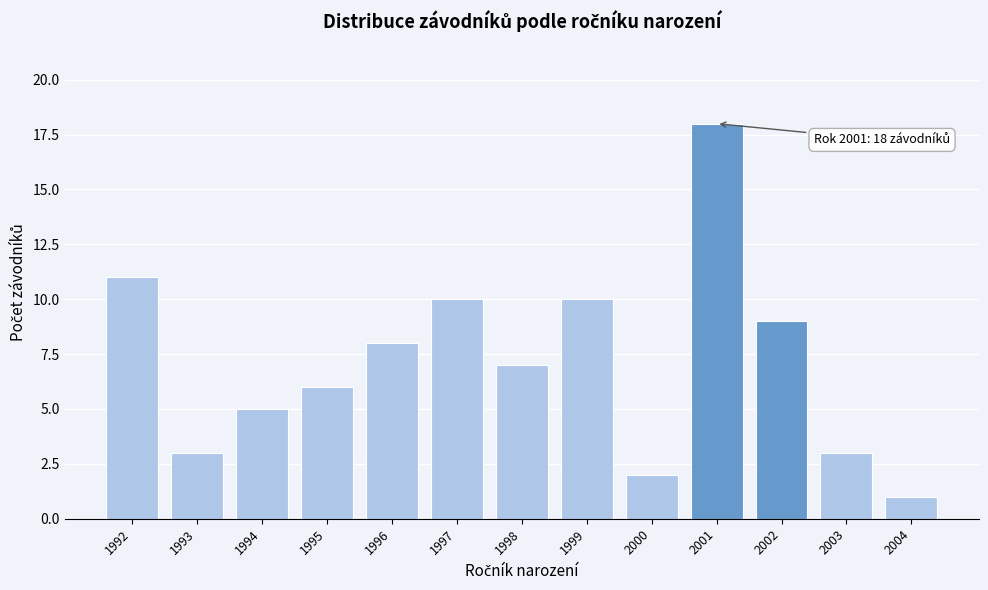

Reading left to right, extract all data points from this chart.

1992=11	1993=3	1994=5	1995=6	1996=8	1997=10	1998=7	1999=10	2000=2	2001=18	2002=9	2003=3	2004=1